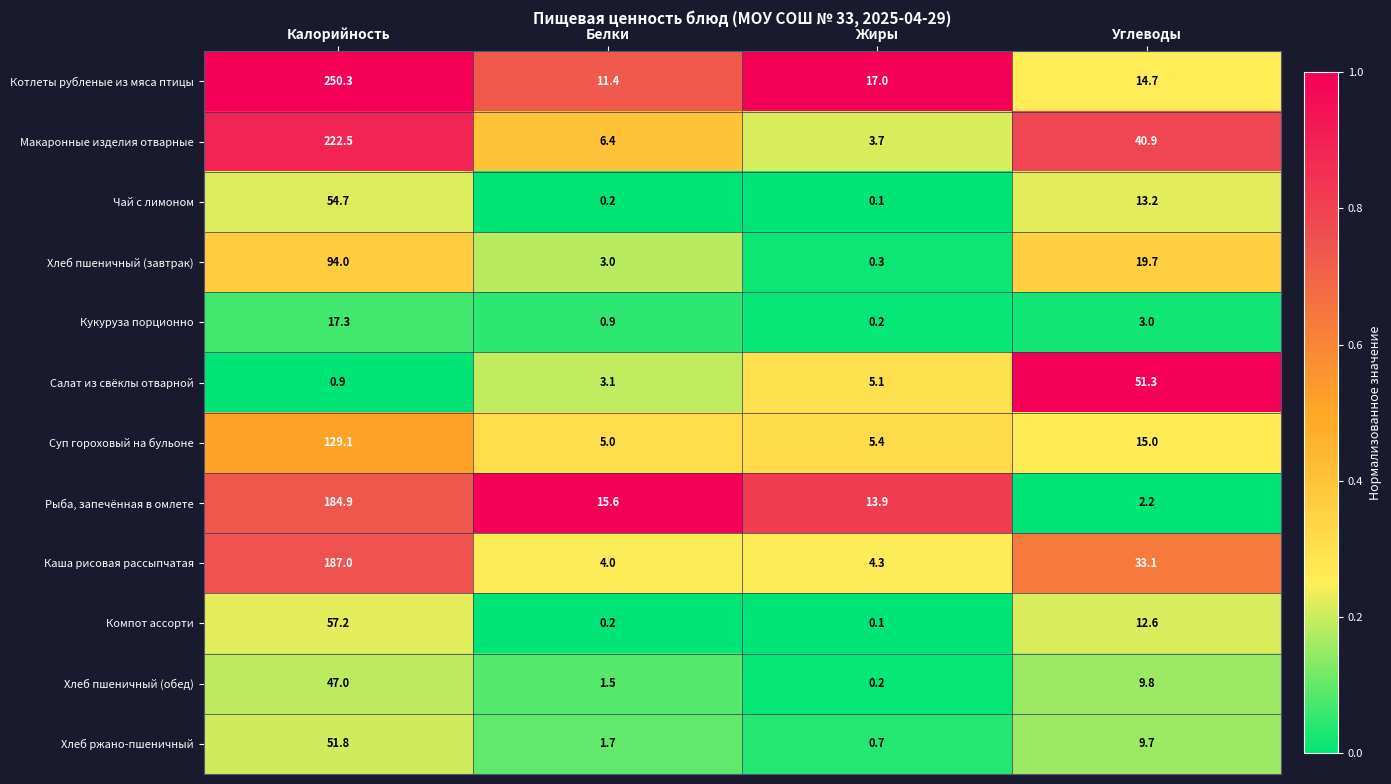

What is the approximate value of Салат из свёклы отварной at Жиры?

5.1